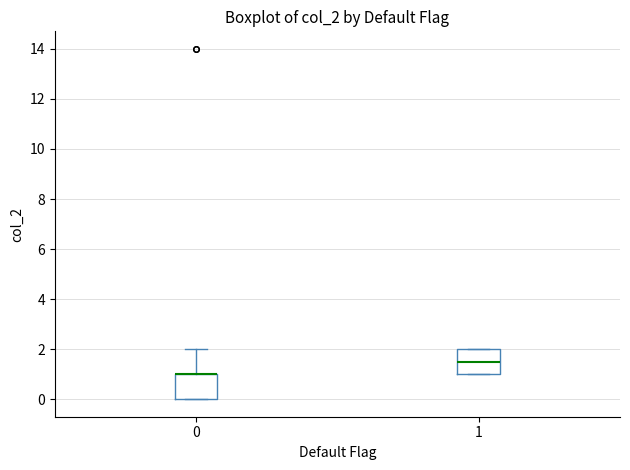

Reading left to right, transcribe this box plot: for each box, give where its median line is, the range the box spans, and where its two whiskers end, as read against the y-axis. The values are not printed on the chart, so give them approximately, as read against the axis.

0: median 1.0 (drawn on the box's upper edge), box 0.0 to 1.0, whiskers 0.0 to 2.0
1: median 1.6, box 1.0 to 2.0, whiskers 1.0 to 2.0